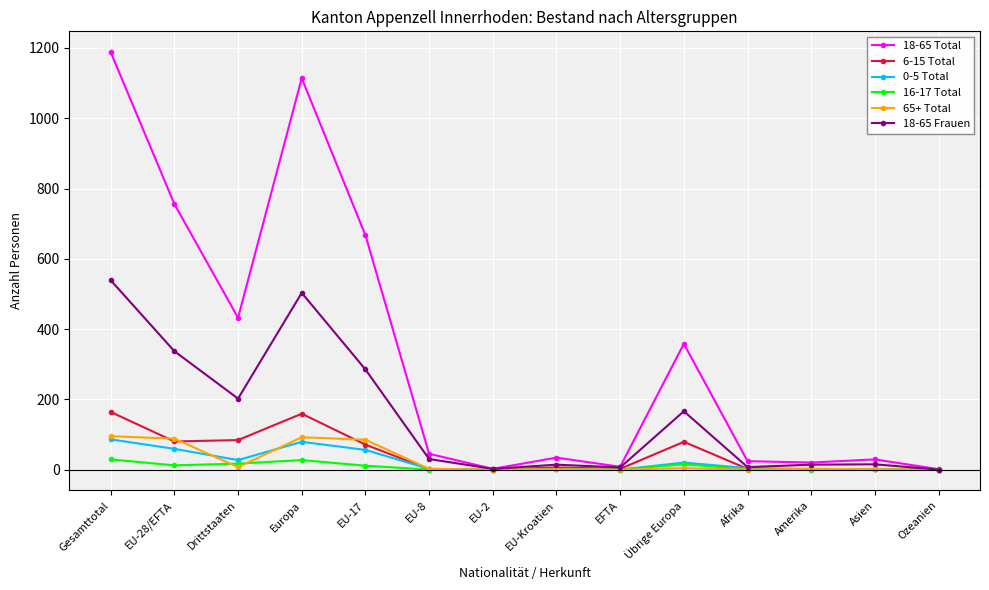

Which series has the largest range (max minus min)?

18-65 Total